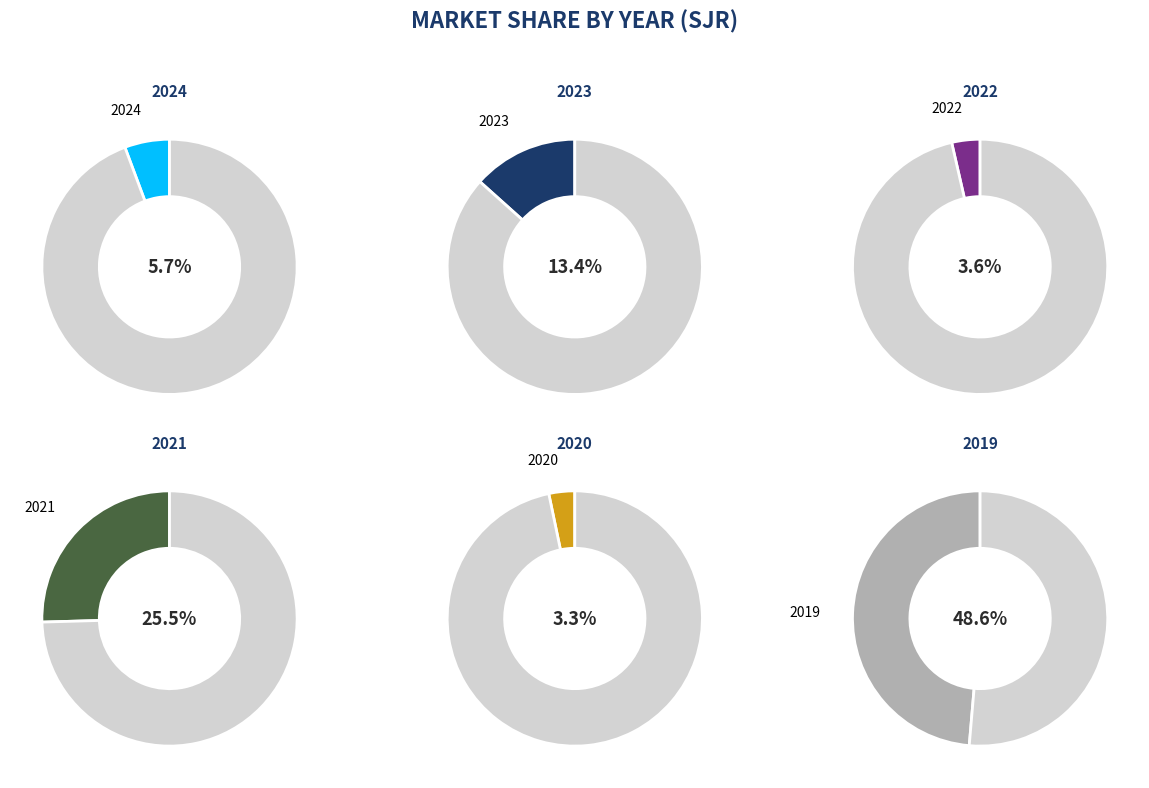

To the nearest percent, what portion does 2021 represent?

25%